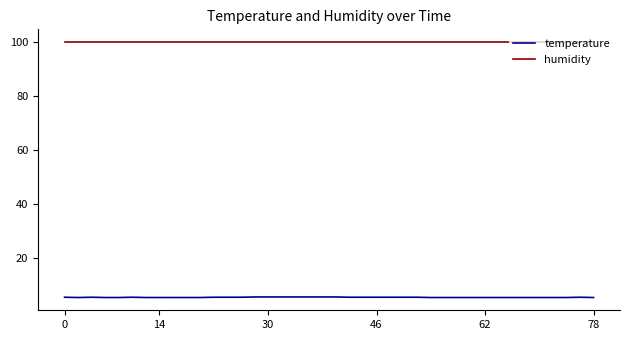

True or false: humidity and temperature cross at least once.

False